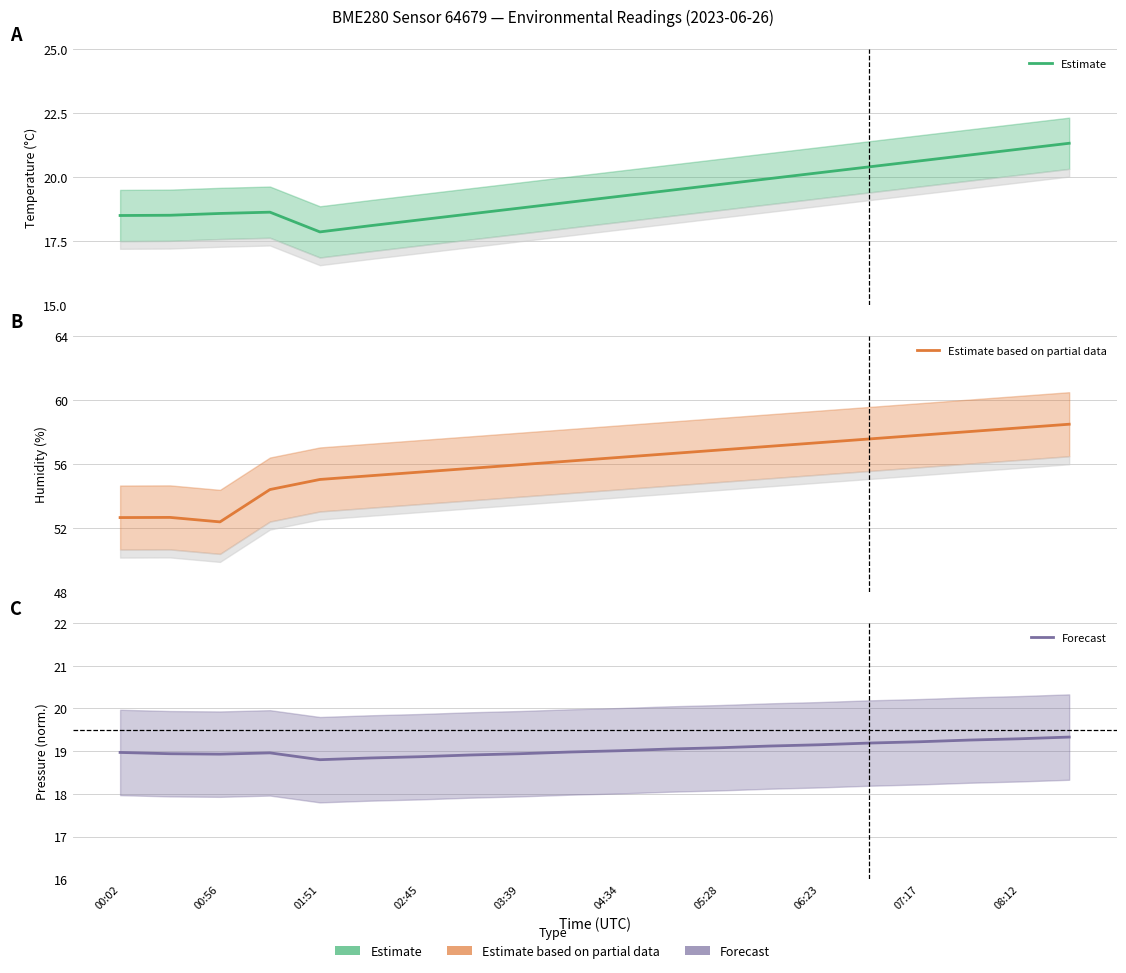

Rank the series by their maximum value, from highest to lowest.

Estimate based on partial data, Estimate, Forecast